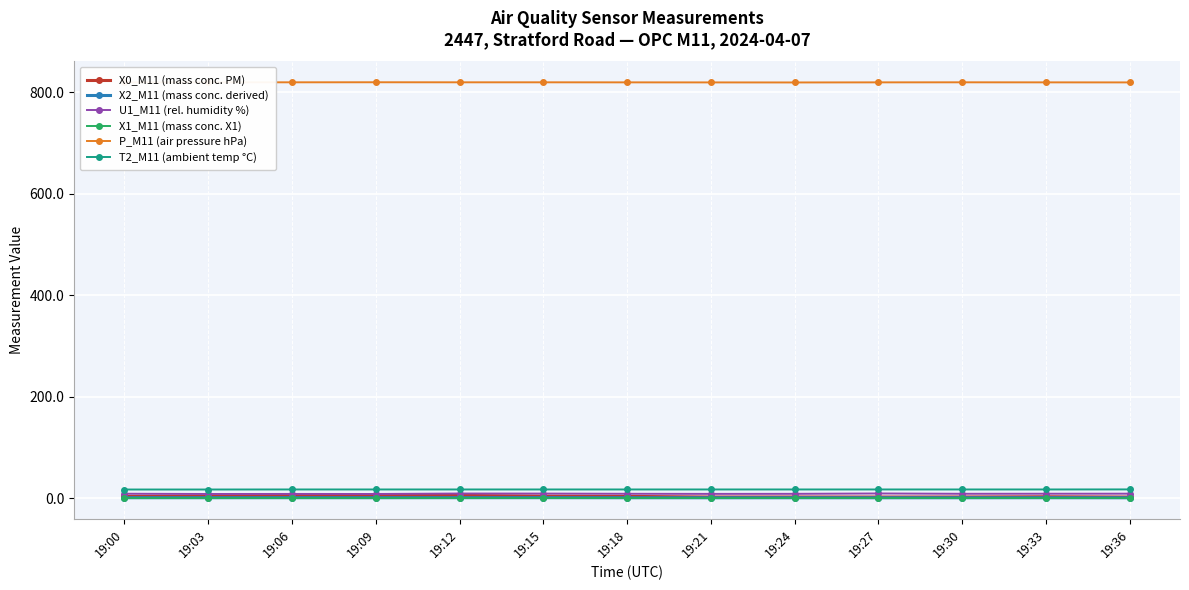

The X0_M11 (mass conc. PM) series shows 4.0 at 19:00. True or false?

True